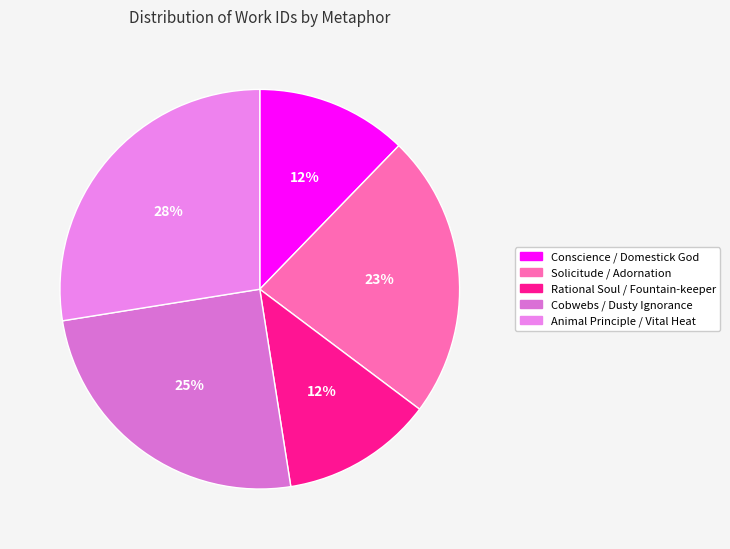

How many segments does this pie chart have?

5